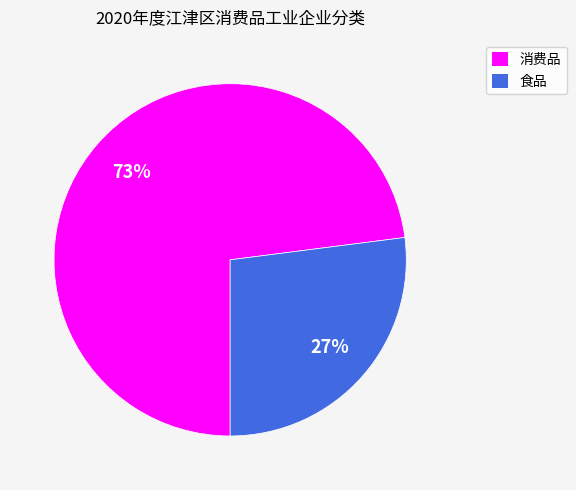

Is it true that 食品 is 35% of the pie?

False